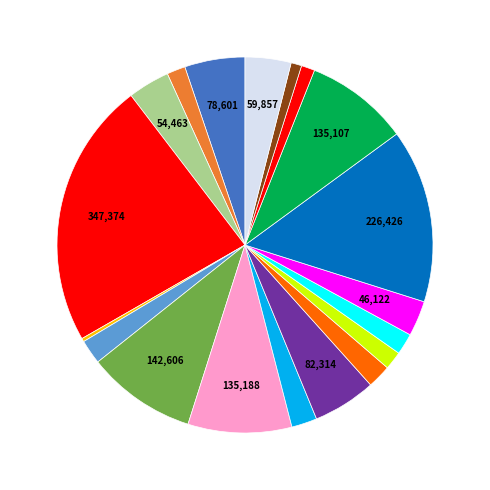

How many slices are in this pie chart?

19